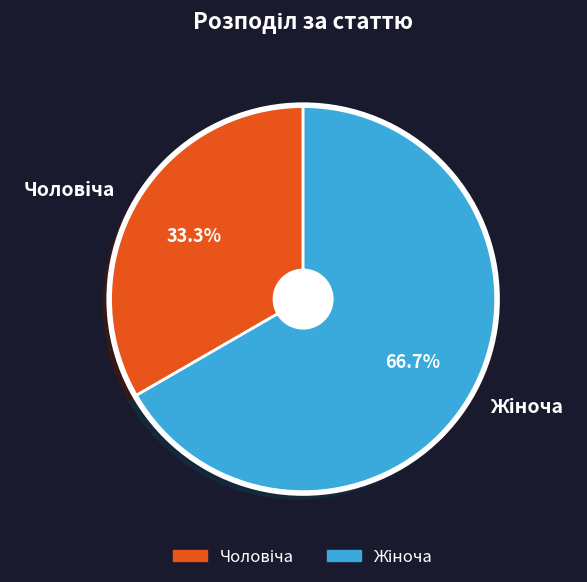

Does any single category account for the majority?

Yes